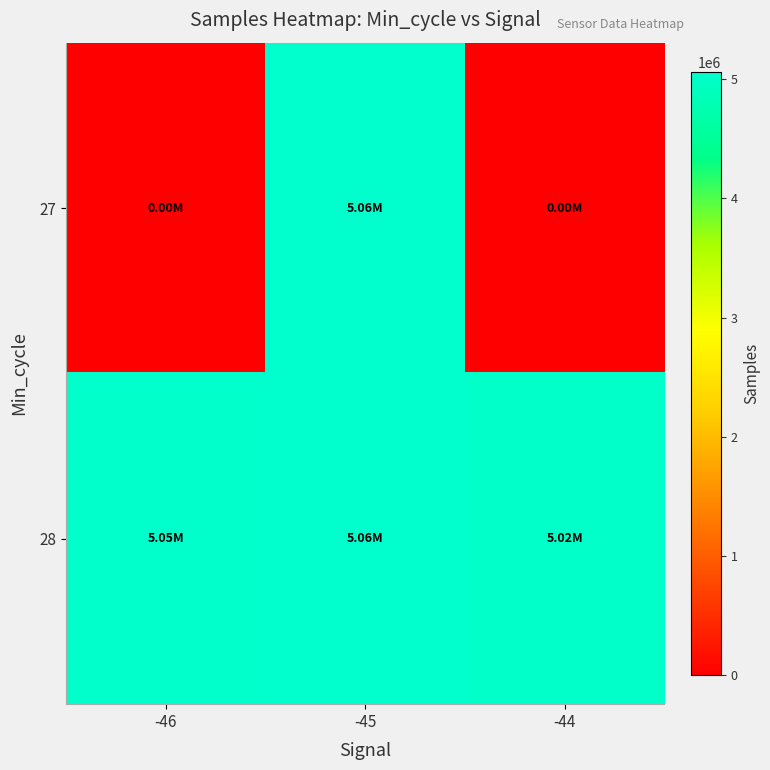

Which has a higher value, -45 or -44?

-45